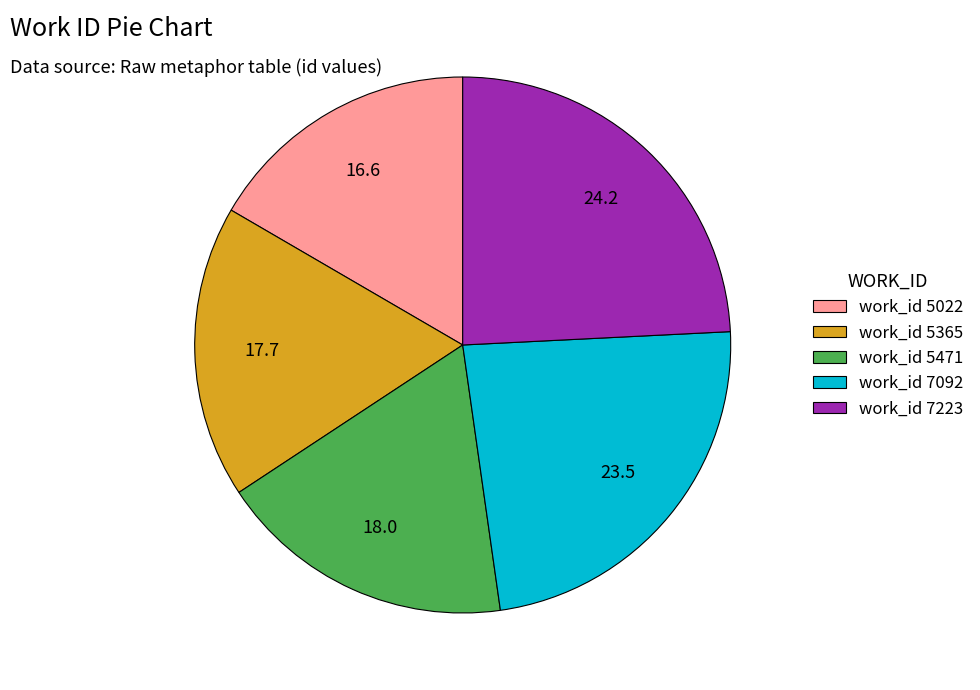

How many slices are in this pie chart?

5